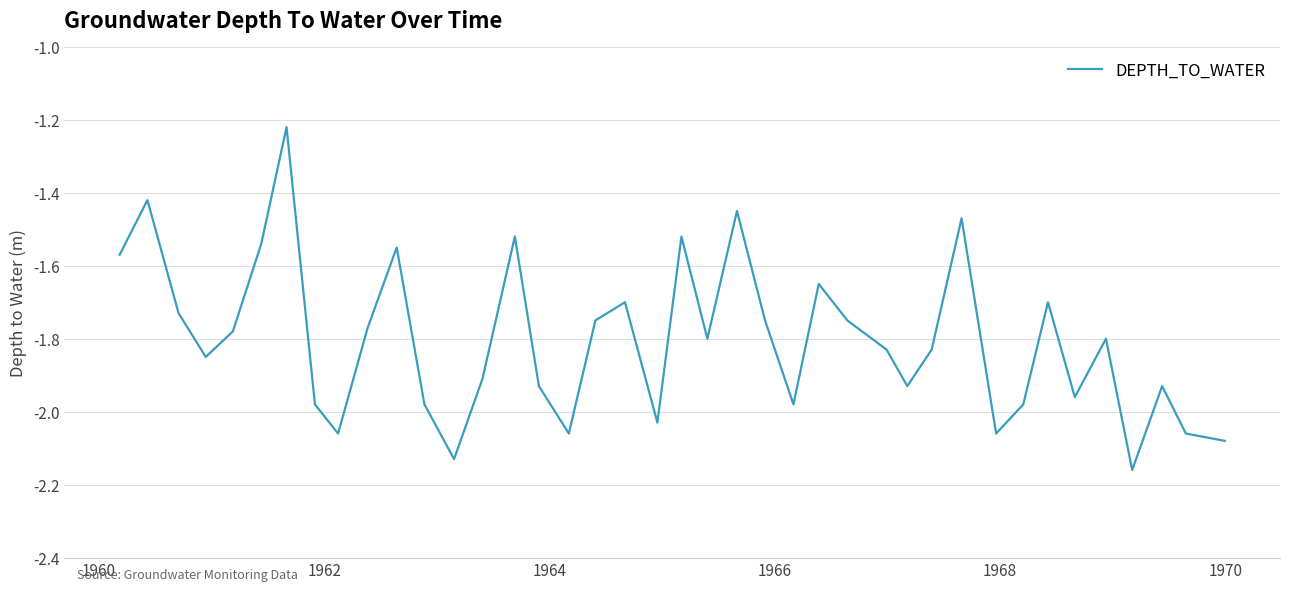

What is the difference between the maximum and minimum values?

0.9